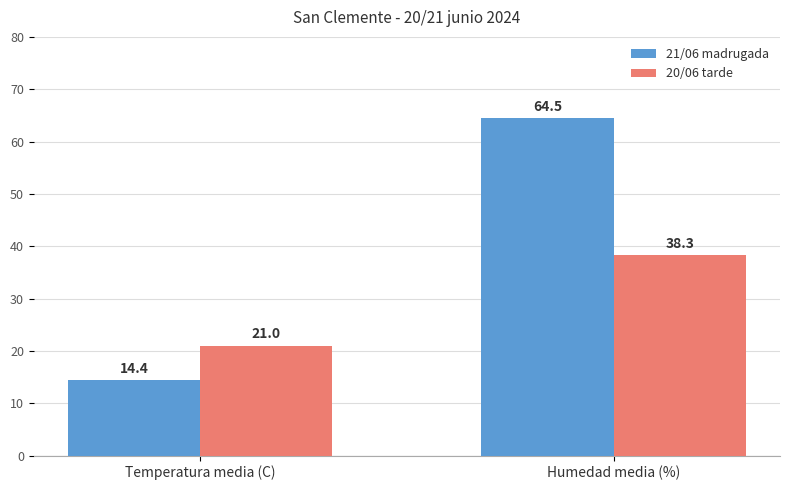

What is the label of the 2nd bar from the left?

Humedad media (%)